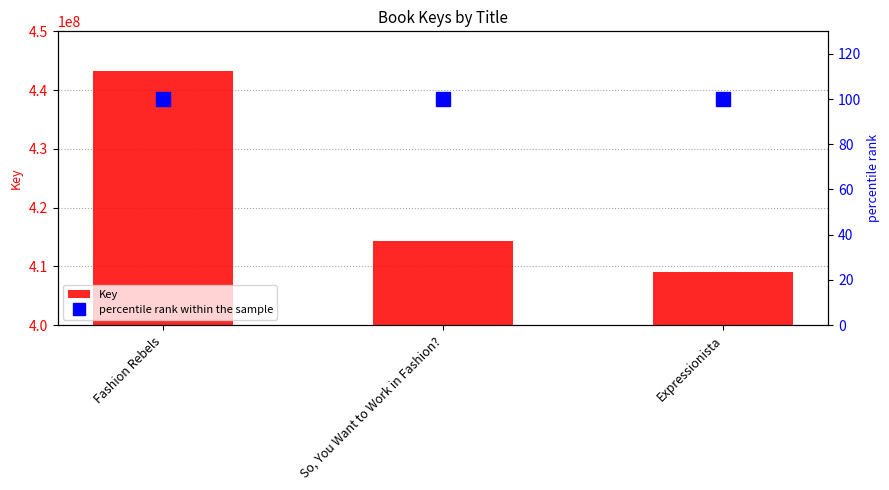

Rank the categories by Key value from lowest to highest.

Expressionista, So, You Want to Work in Fashion?, Fashion Rebels